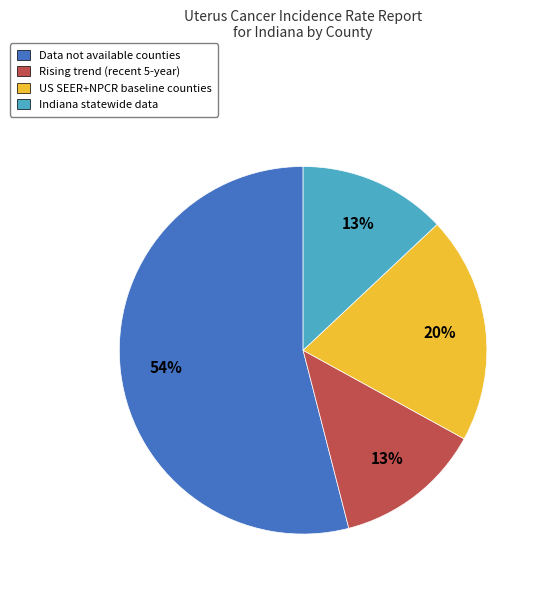

To the nearest percent, what is the average slice percentage?

25%